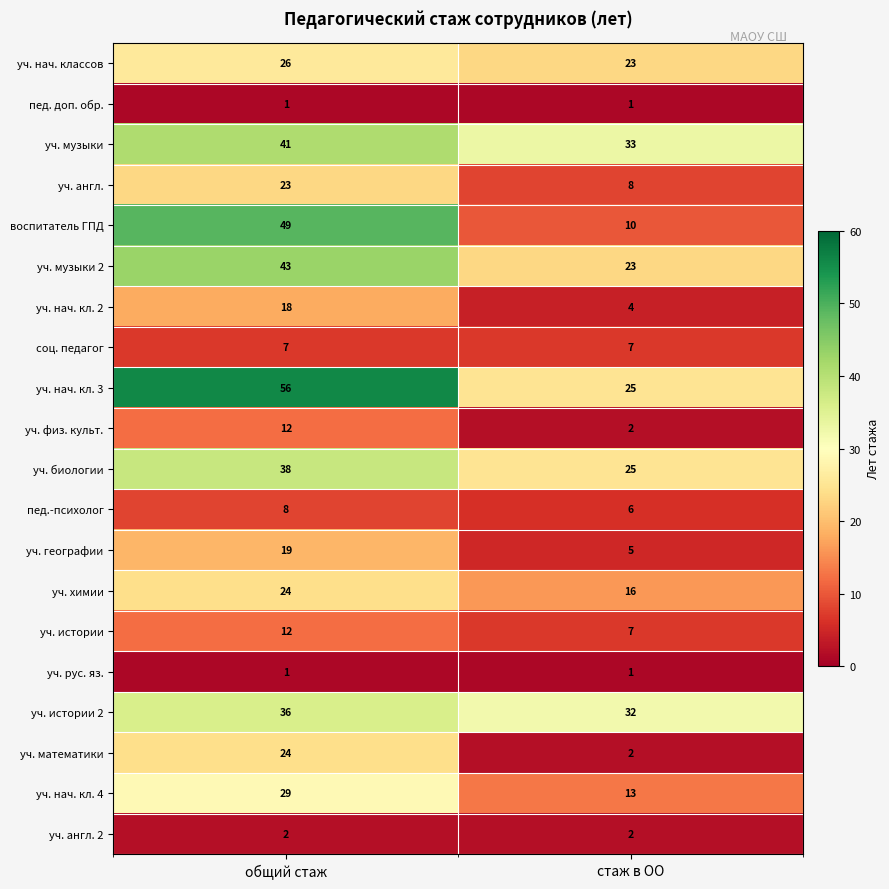

What is the spread (max minus min) of values at общий стаж?

55